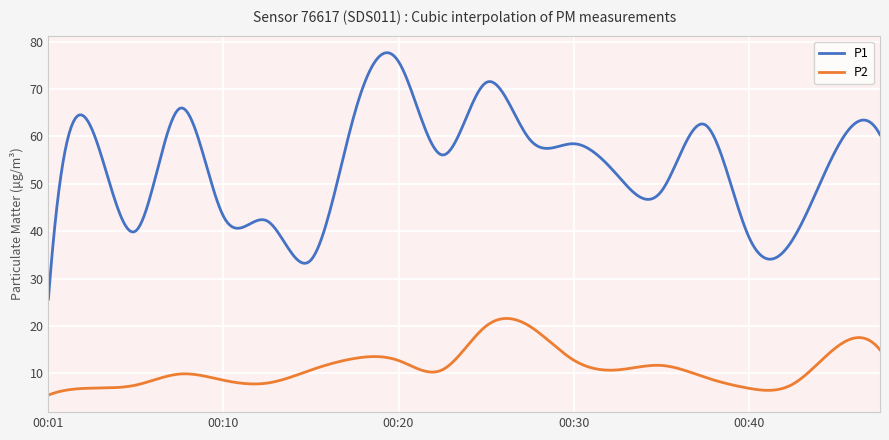

What is the smallest value displayed?

5.5